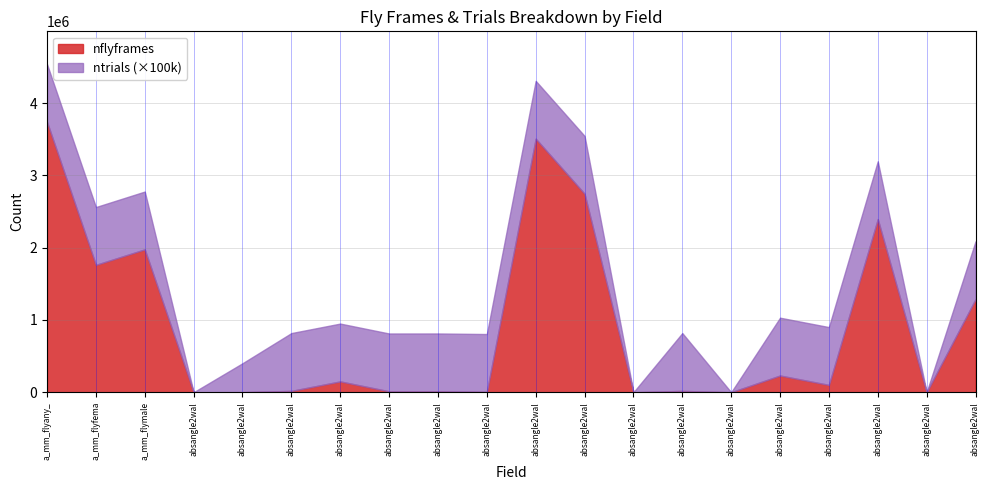

What are all the series names shown in the legend?

nflyframes, ntrials (×100k)